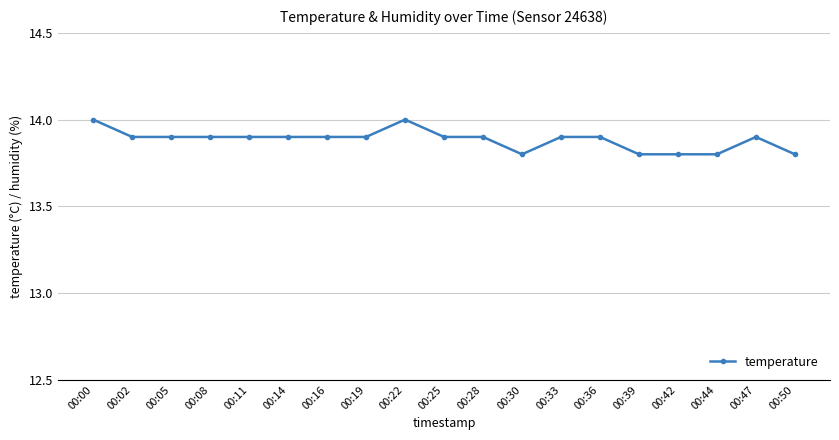

What is the value of the 18th point from the left?

13.9